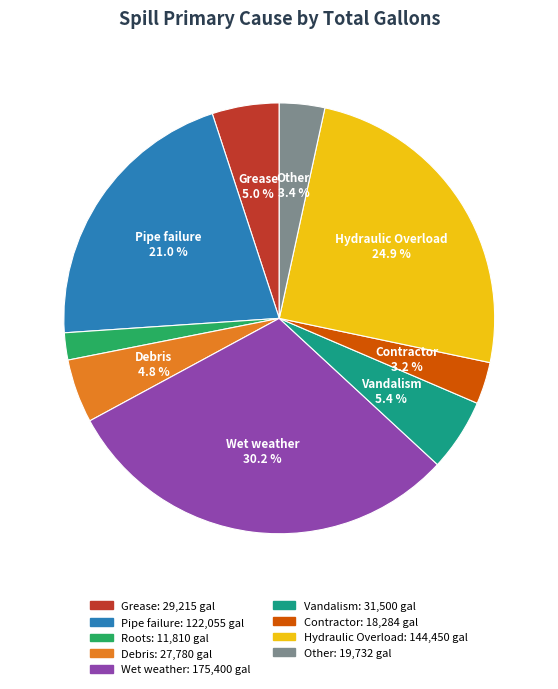

Is there a majority slice in this chart?

No